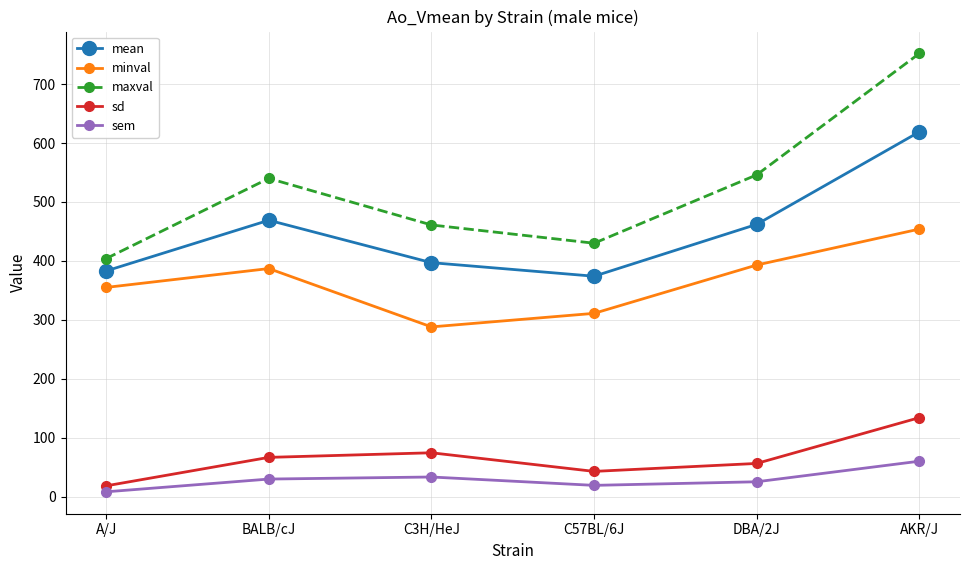

True or false: sd and mean cross at least once.

False